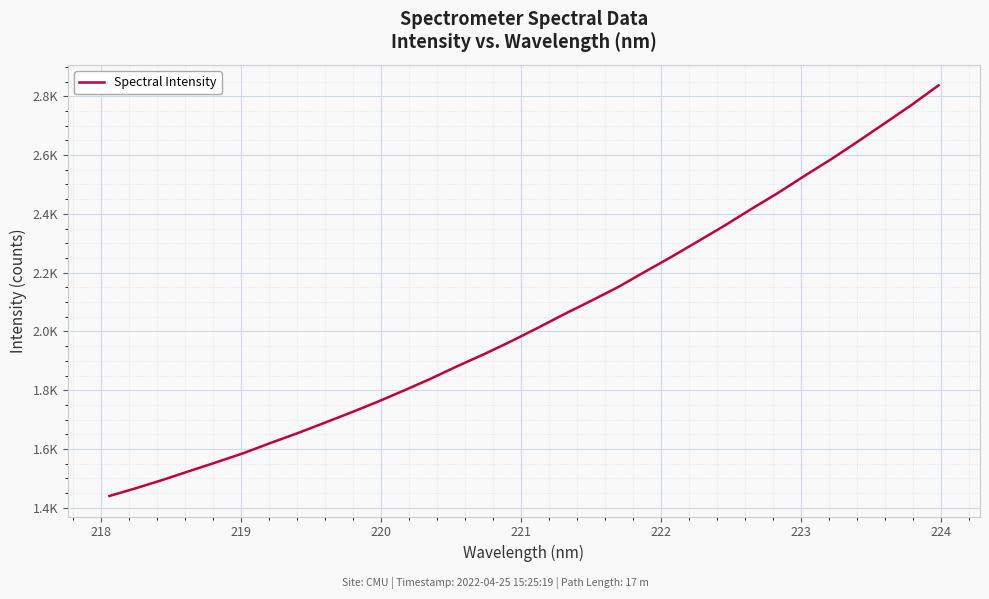

Does the chart display data point markers on the line(s)?

No